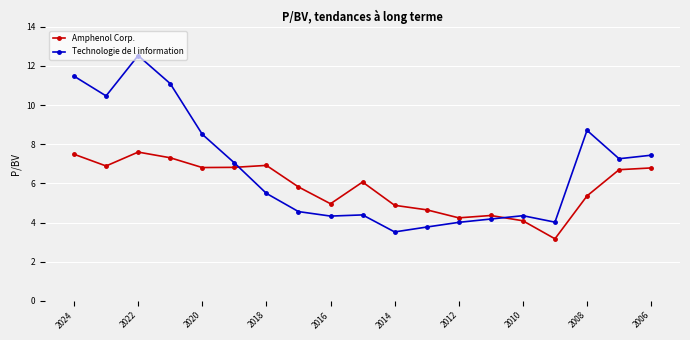

After their last crossing, which series has the higher values: Technologie de l information or Amphenol Corp.?

Technologie de l information